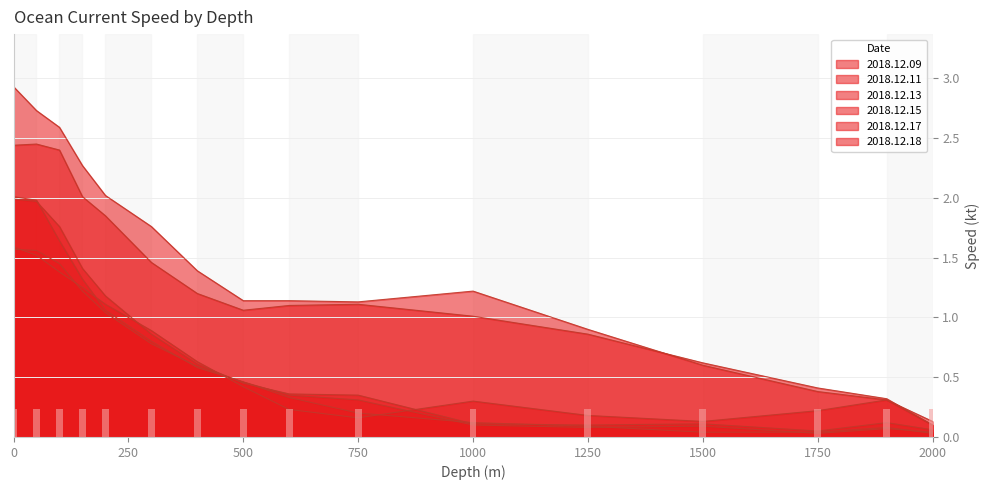

Which series has the largest range (max minus min)?

2018.12.18